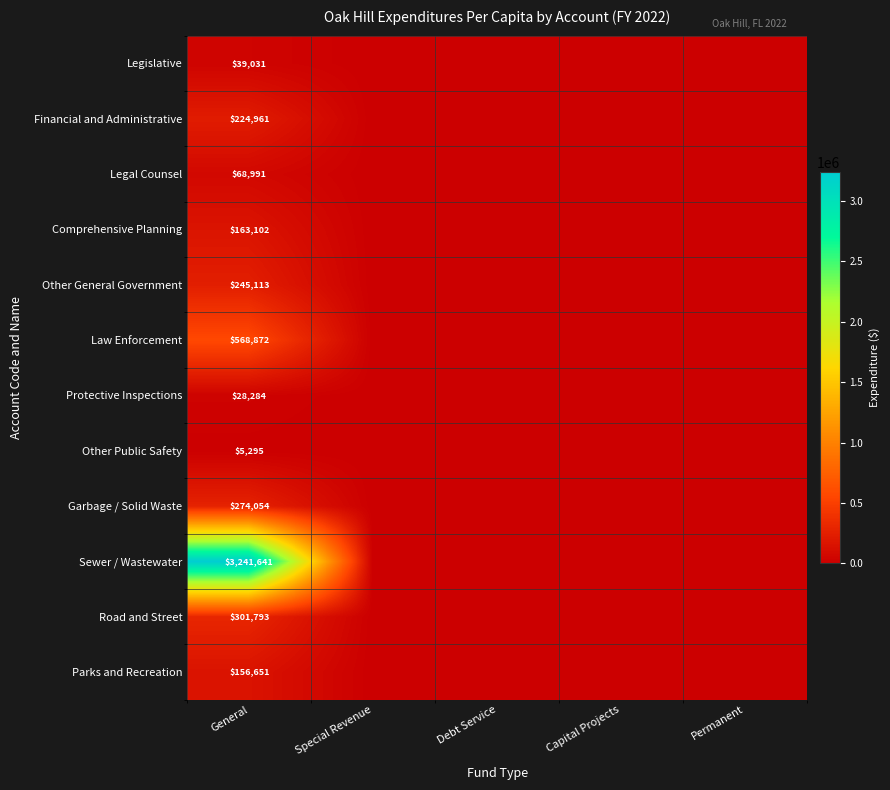

The value of Financial and Administrative at General is 316189. True or false?

False